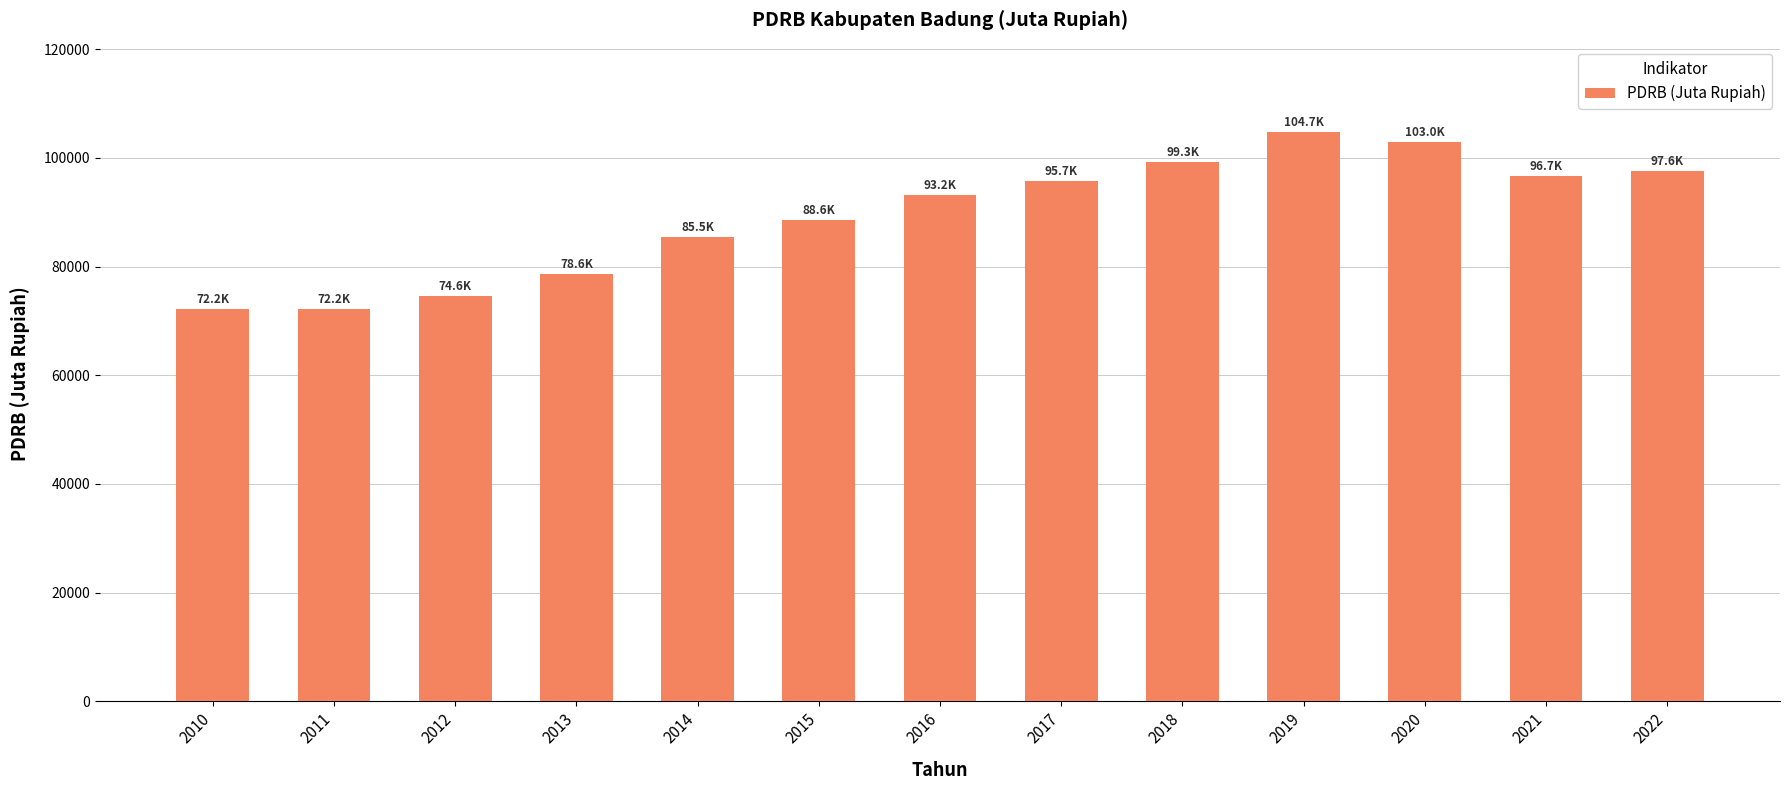

The value at 2014 is 85523.5. True or false?

True